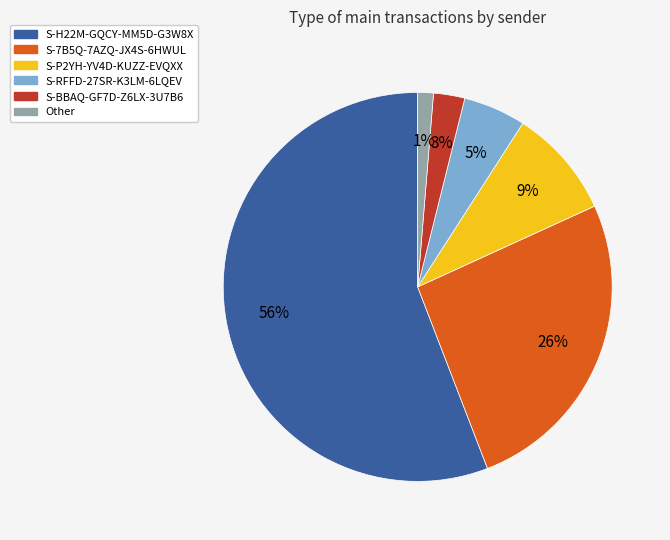

Between S-RFFD-27SR-K3LM-6LQEV and S-BBAQ-GF7D-Z6LX-3U7B6, which is larger?

S-RFFD-27SR-K3LM-6LQEV